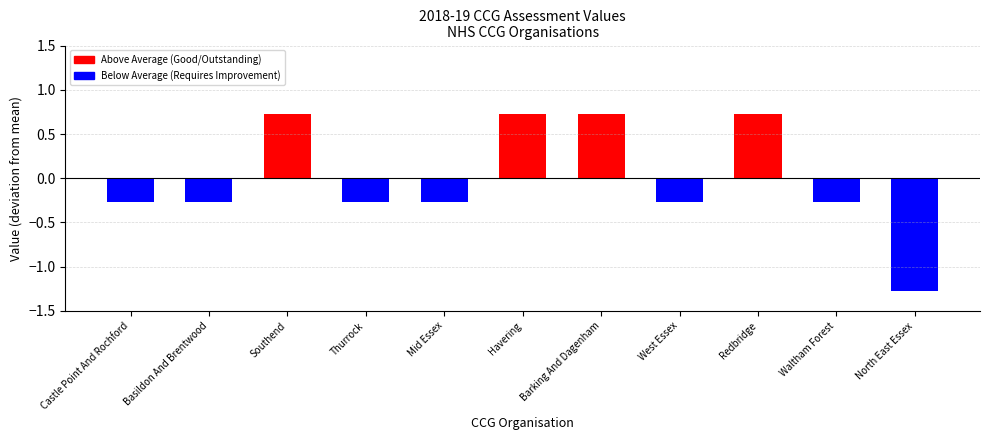

Reading left to right, list all the values displayed in this chart.

Castle Point And Rochford=-0.3	Basildon And Brentwood=-0.3	Southend=0.7	Thurrock=-0.3	Mid Essex=-0.3	Havering=0.7	Barking And Dagenham=0.7	West Essex=-0.3	Redbridge=0.7	Waltham Forest=-0.3	North East Essex=-1.3